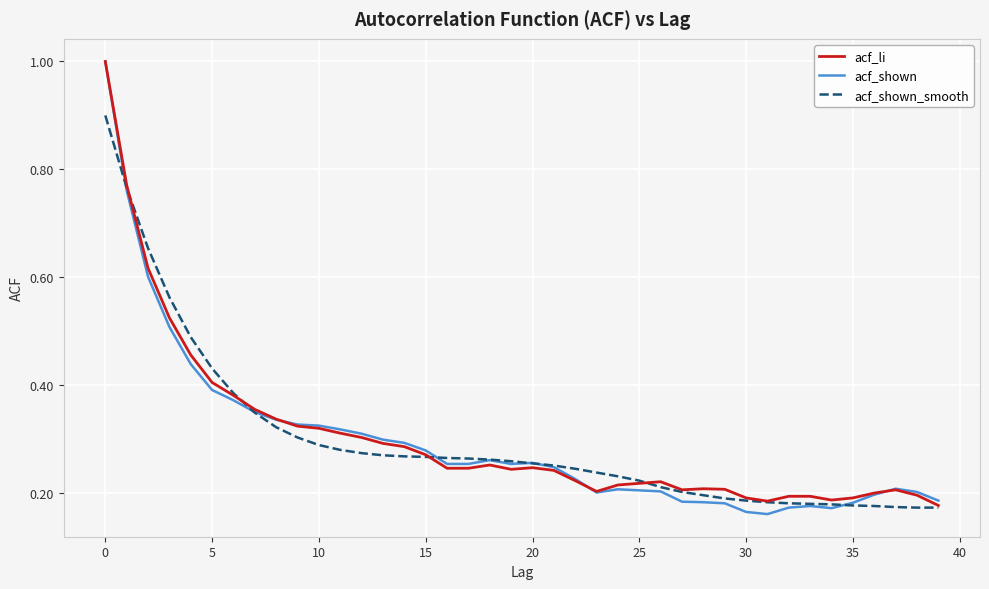

What is the highest value of the acf_shown_smooth series?

0.9